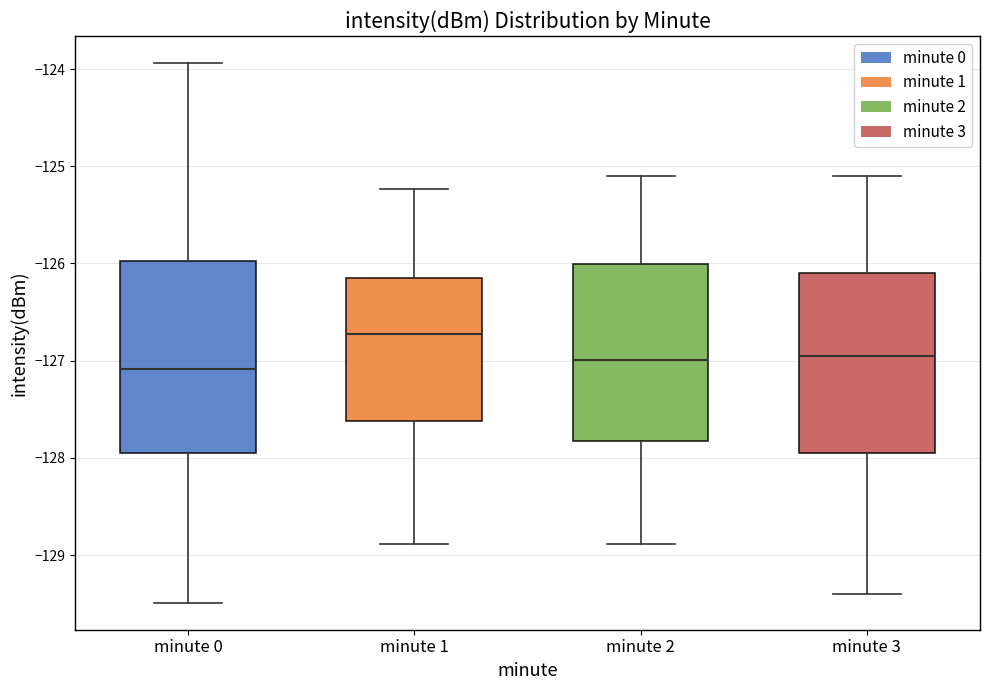

Which box is the tallest, from its lower edge to its upper edge?

minute 0